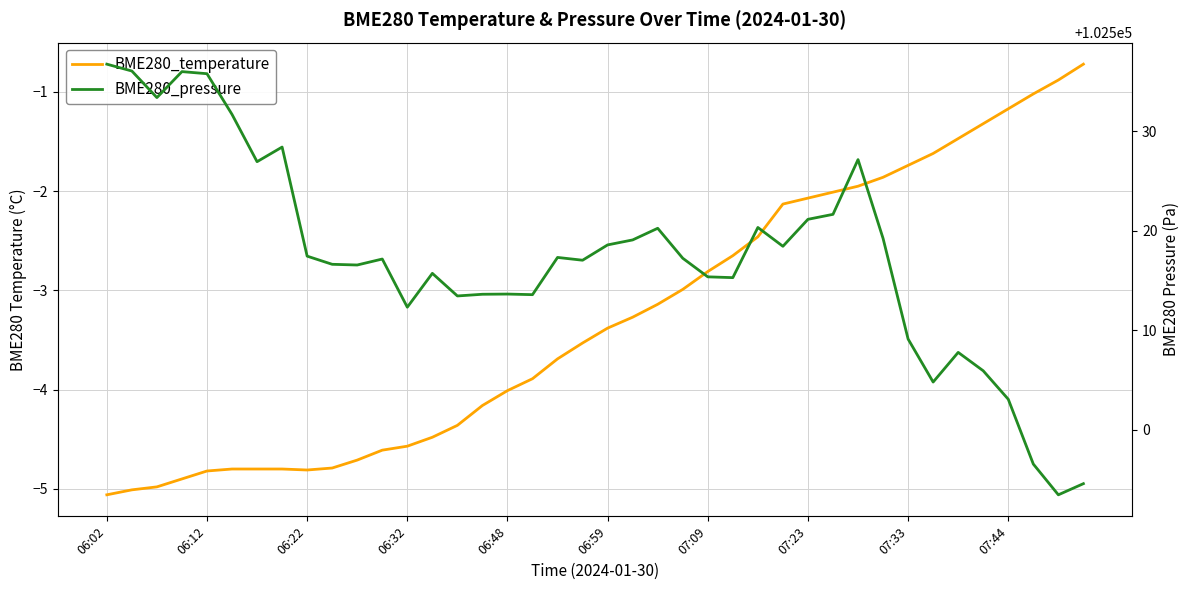

Reading left to right, transcribe all the data shown in this chart.

BME280_temperature: -5.1	-5.0	-5.0	-4.9	-4.8	-4.8	-4.8	-4.8	-4.8	-4.8	-4.7	-4.6	-4.6	-4.5	-4.4	-4.2	-4.0	-3.9	-3.7	-3.5	-3.4	-3.3	-3.1	-3.0	-2.8	-2.6	-2.5	-2.1	-2.1	-2.0	-1.9	-1.9	-1.7	-1.6	-1.5	-1.3	-1.2	-1.0	-0.9	-0.7
BME280_pressure: 102536.8	102536.1	102533.4	102536.0	102535.8	102531.7	102526.9	102528.4	102517.5	102516.6	102516.6	102517.2	102512.3	102515.7	102513.5	102513.6	102513.6	102513.6	102517.3	102517.1	102518.6	102519.1	102520.3	102517.2	102515.4	102515.3	102520.3	102518.4	102521.2	102521.7	102527.2	102519.2	102509.1	102504.8	102507.8	102505.9	102503.1	102496.6	102493.5	102494.6